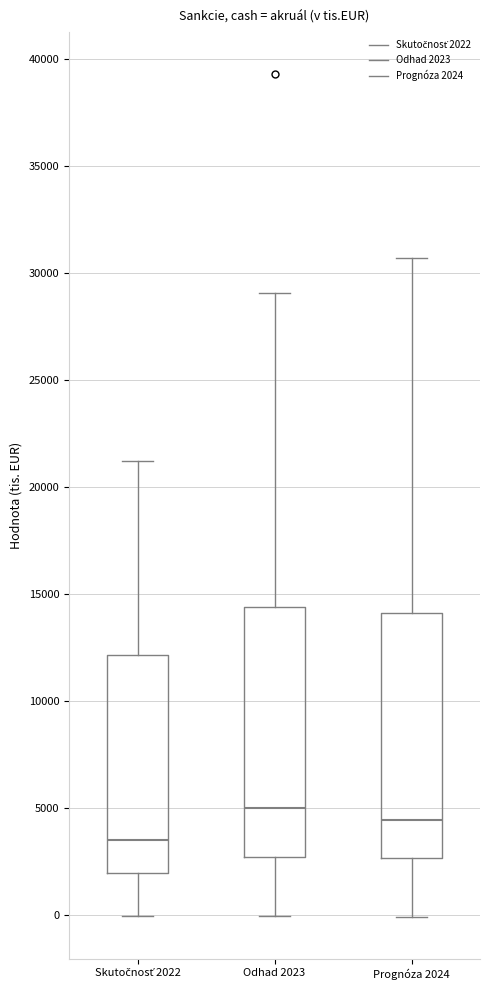

Where does the median line of the box for Odhad 2023 sit on the y-axis? The values are not printed on the chart, so give them approximately, as read against the axis.

5000